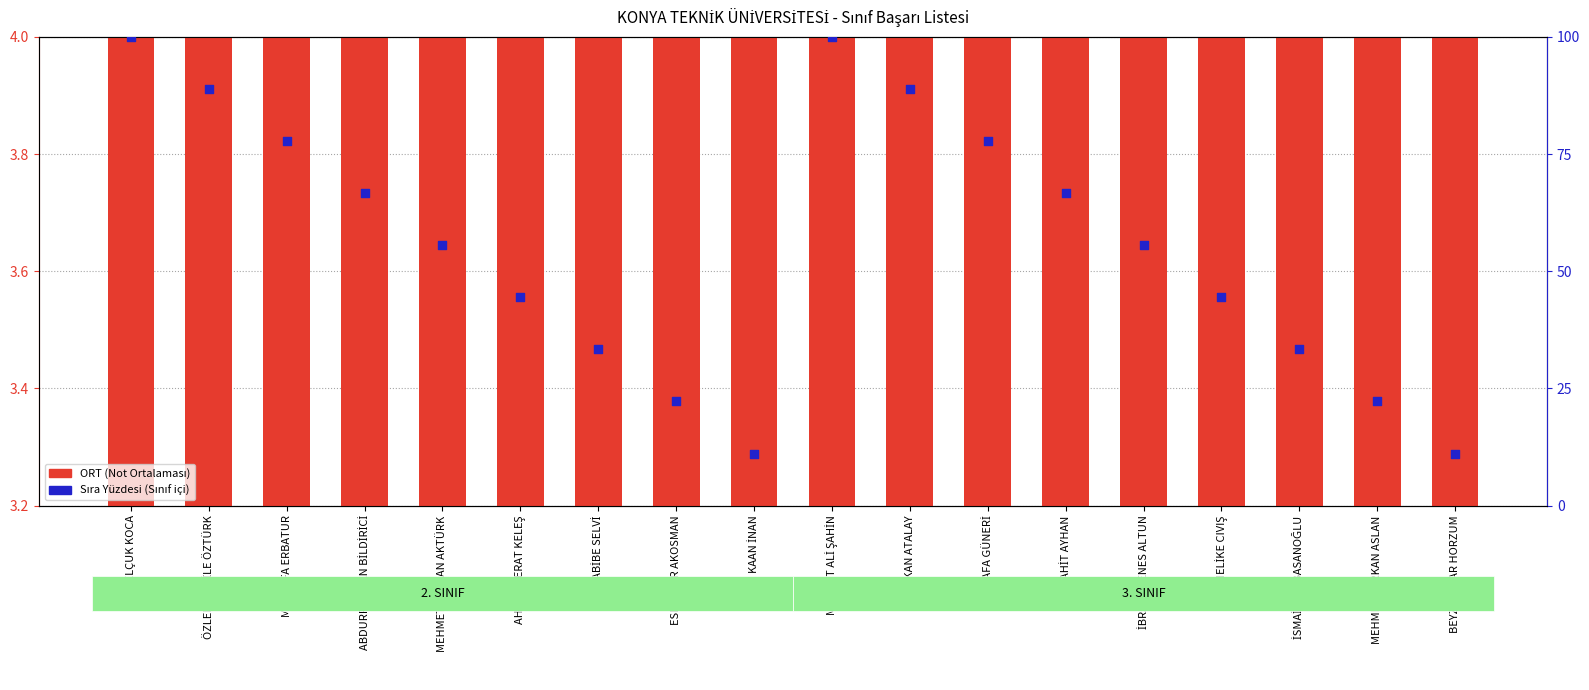

At how many categories does at least one series exceed 74?

6